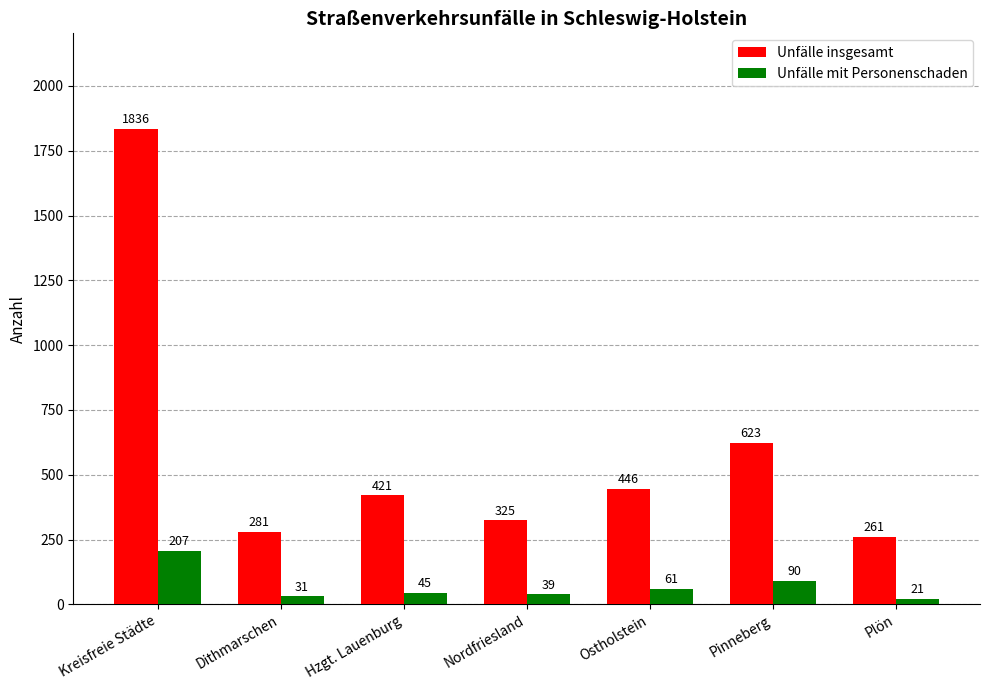

What is the total value across all series at Kreisfreie Städte?

2043